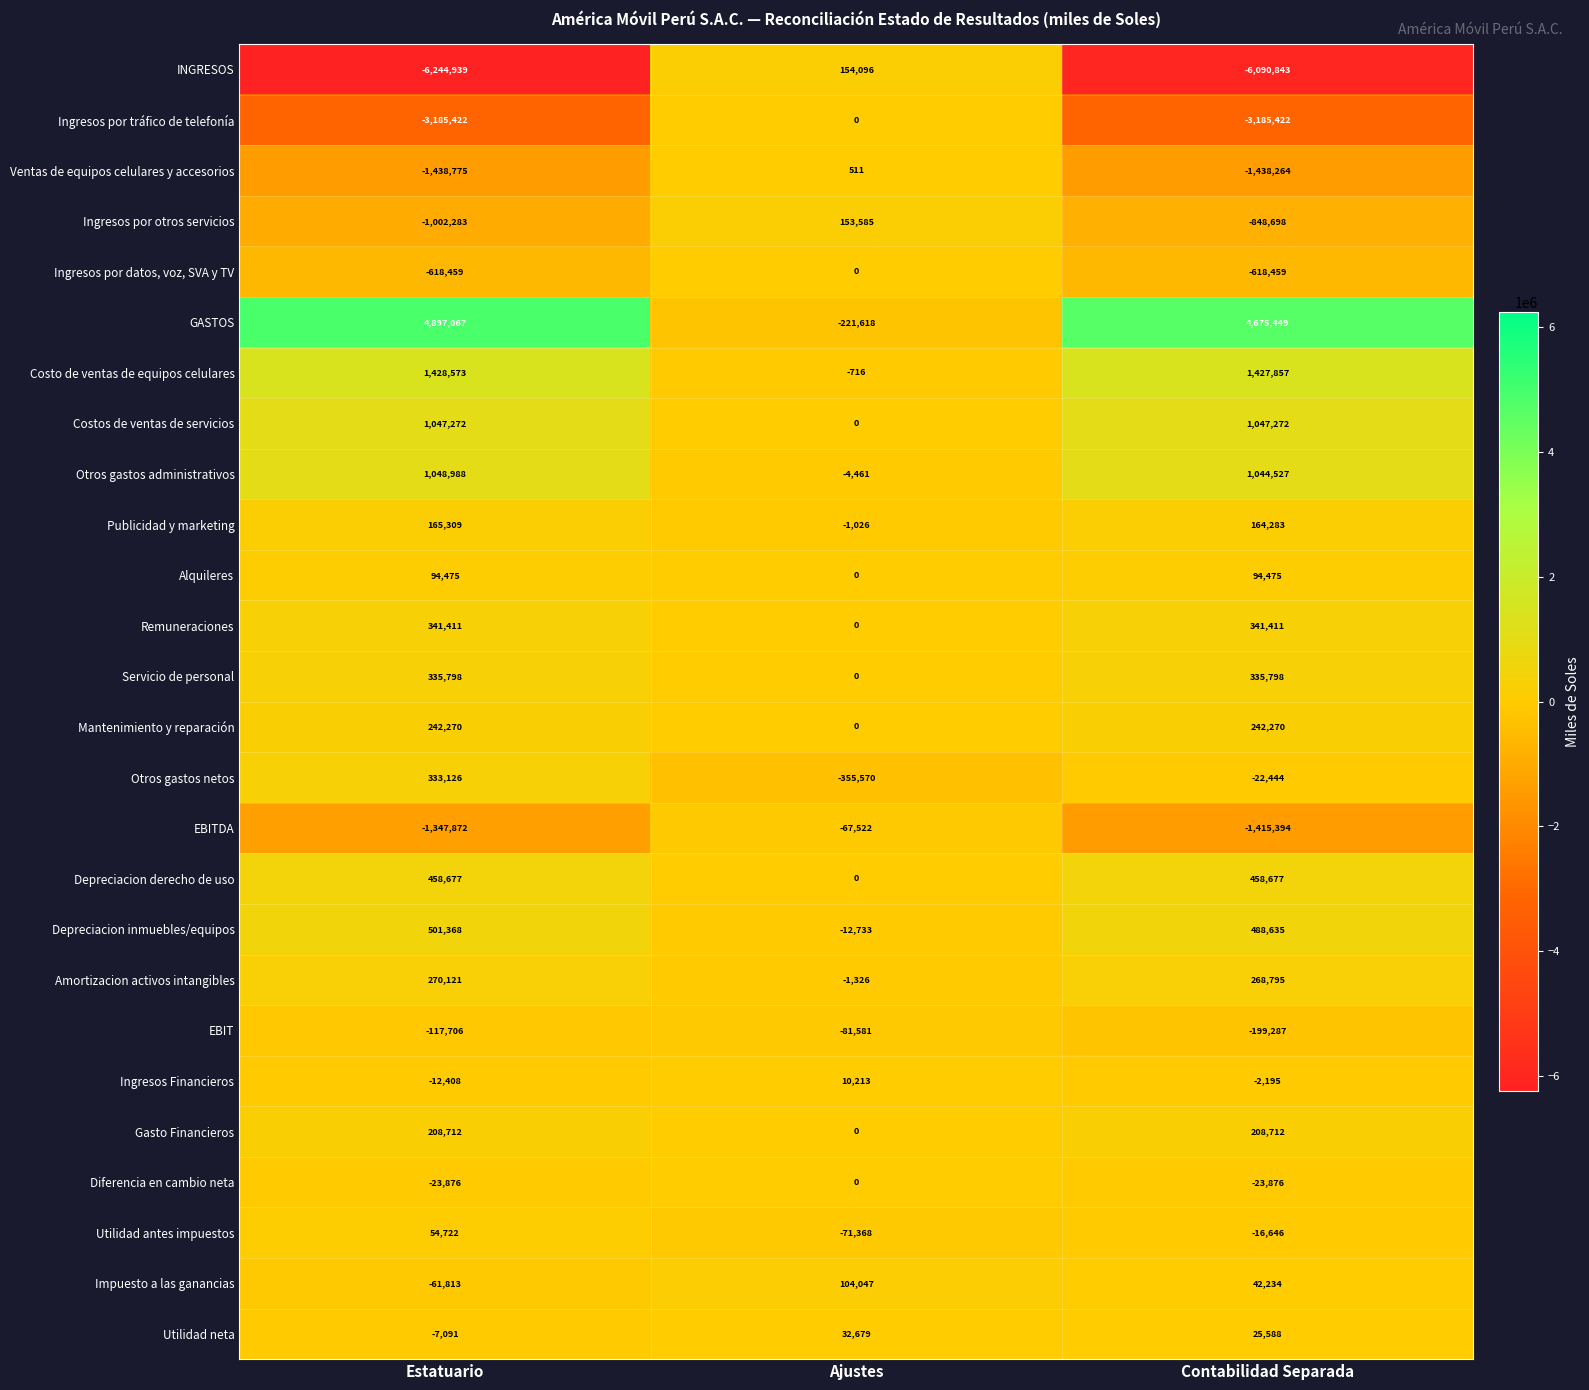

What is the spread (max minus min) of values at Ajustes?

509666